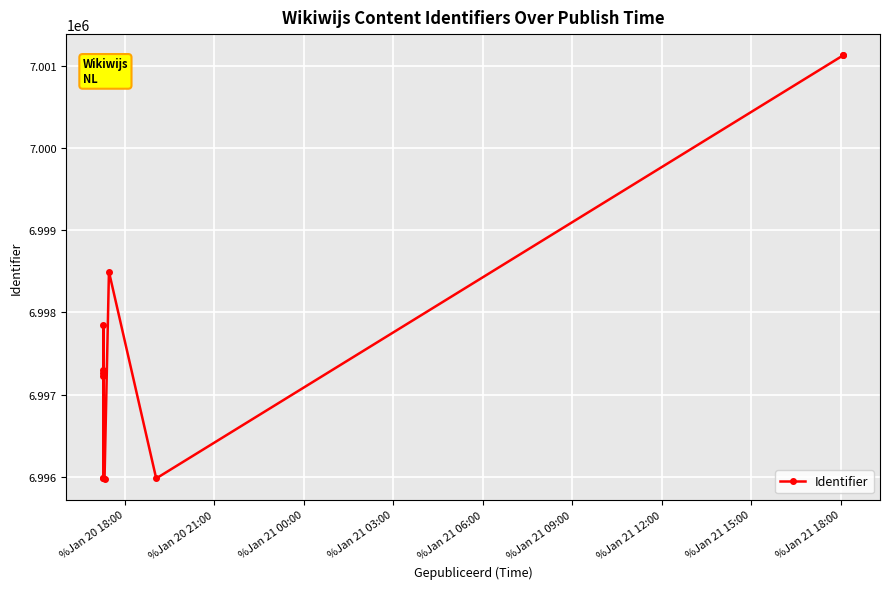

Reading left to right, transcribe all the data shown in this chart.

6995979	6997224	6995980	6997303	6997843	6997267	6995977	6998497	6995978	7001132	7001134